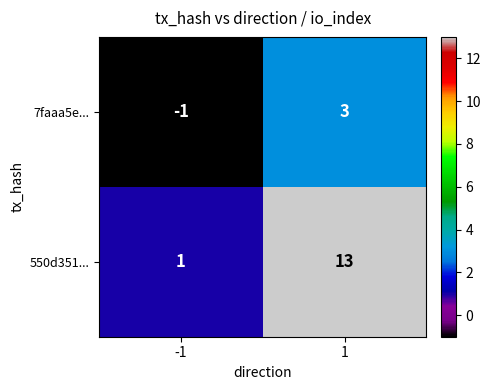

Which series has the largest total across all categories?

550d351...